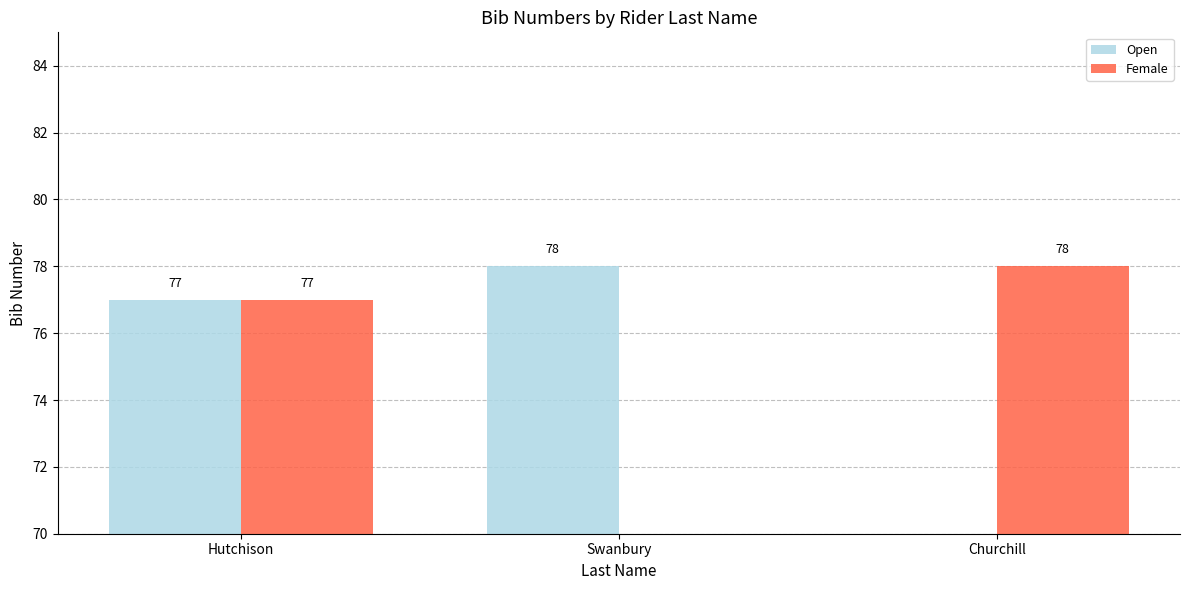

What is the total value across all series at Swanbury?

78